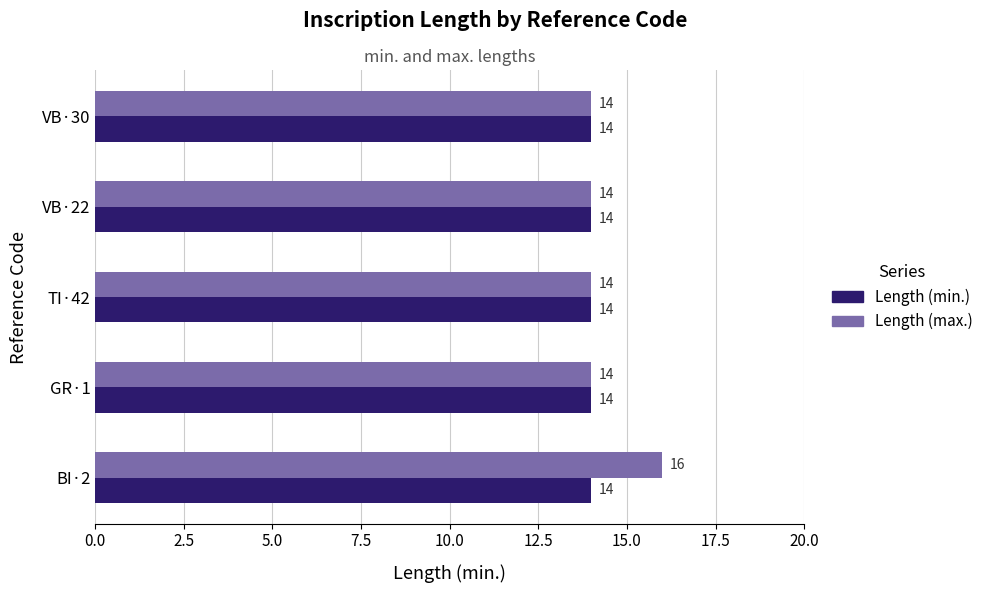

What is the average value of the Length (min.) series?

14